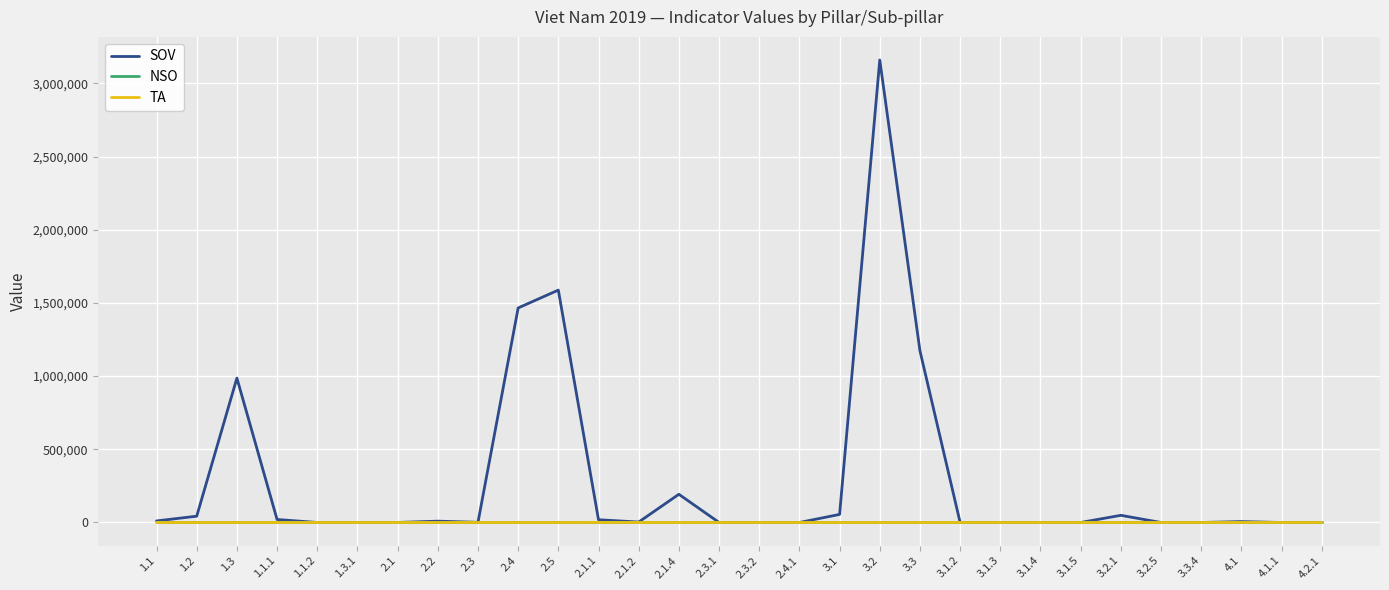

At which category is the sum across all series the highest?

3.2